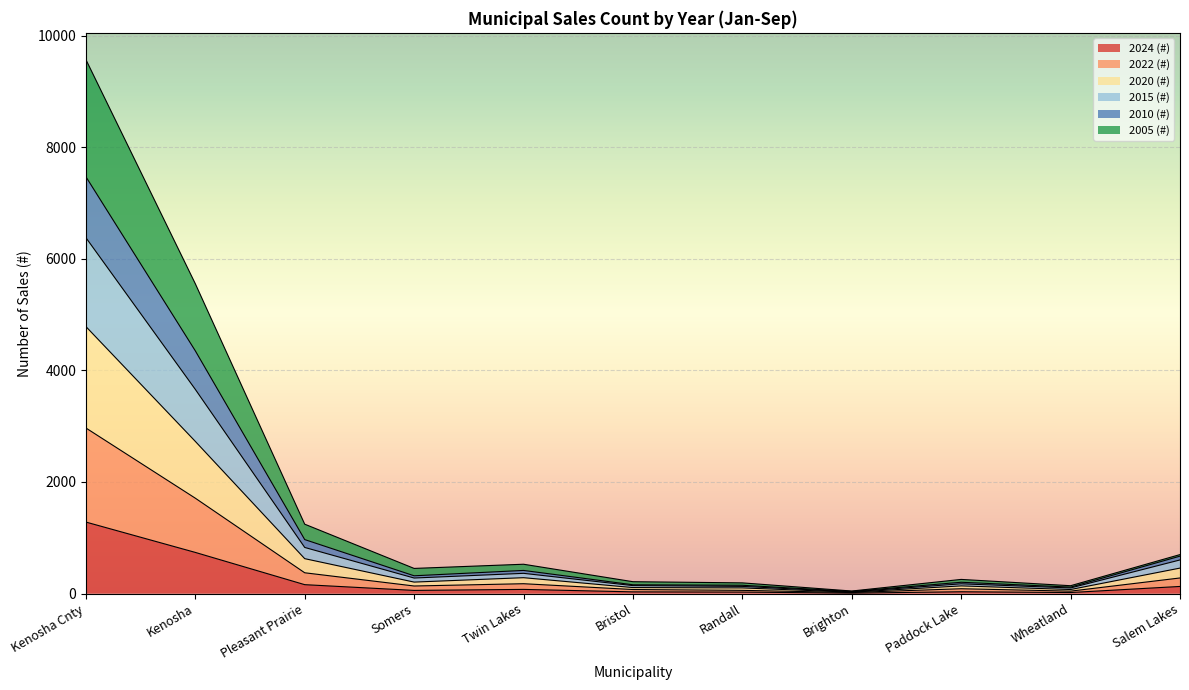

What are all the series names shown in the legend?

2024 (#), 2022 (#), 2020 (#), 2015 (#), 2010 (#), 2005 (#)